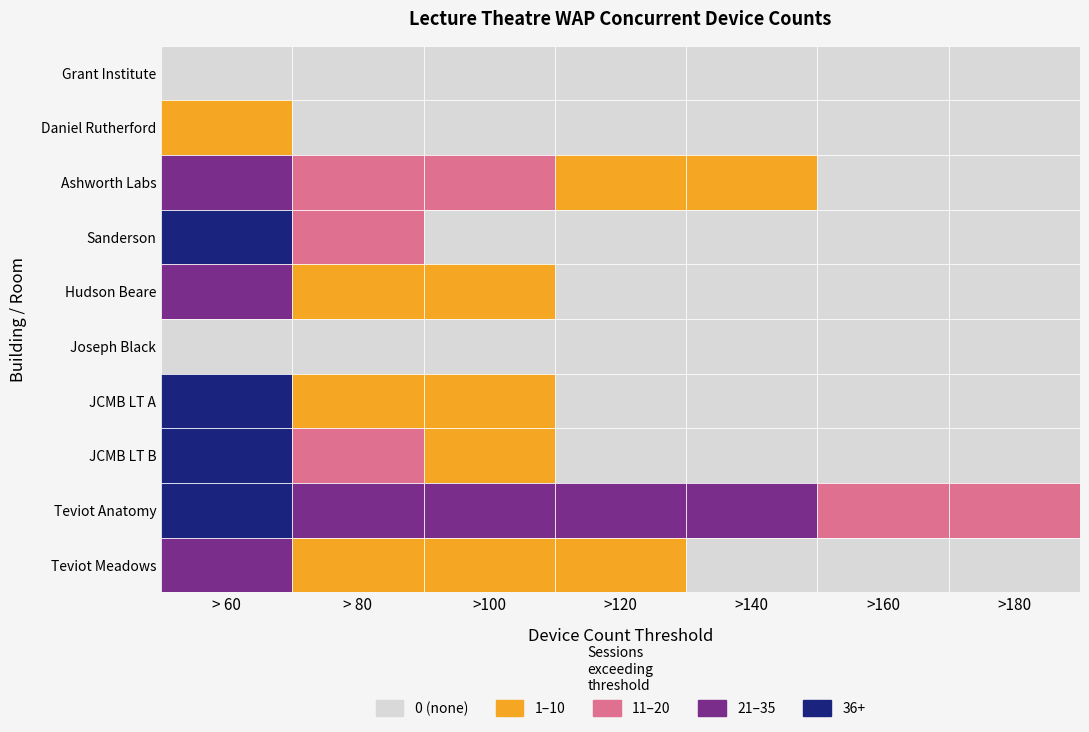

Count the number of data series in this chart.

10